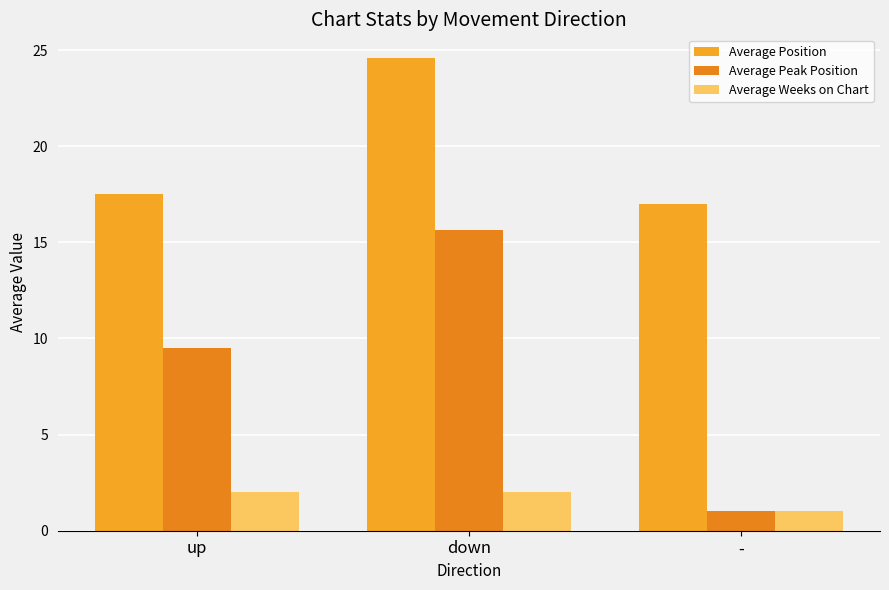

Which series changed the most between down and -?

Average Peak Position